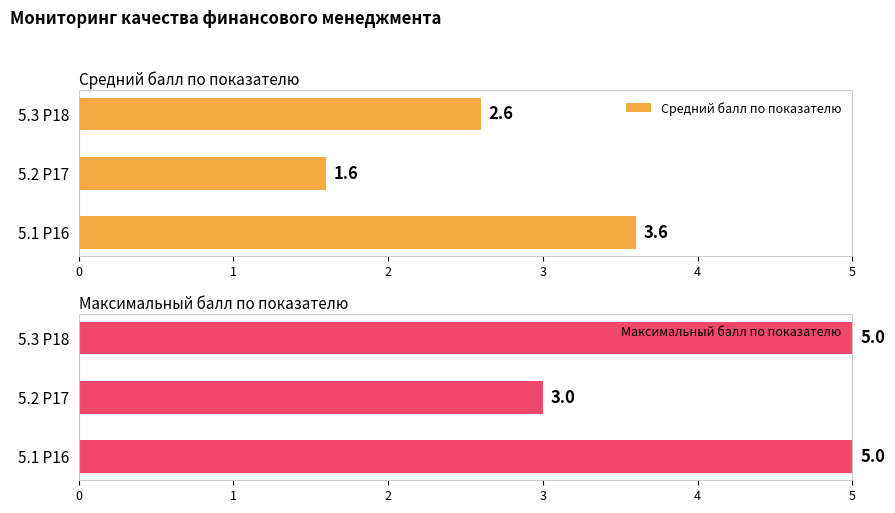

What is the maximum value for Средний балл по показателю?

3.6